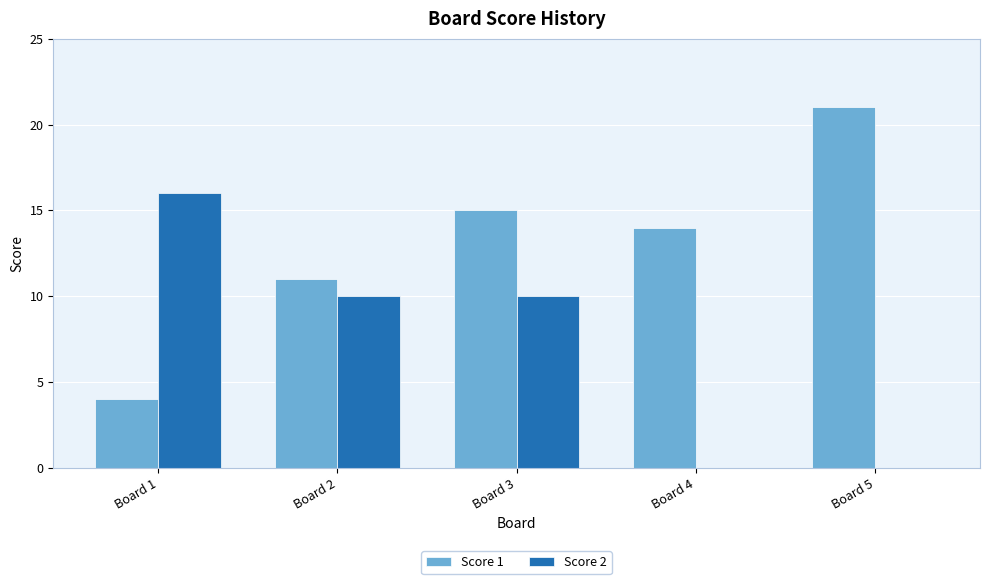

The Score 2 series shows 0 at Board 4. True or false?

True